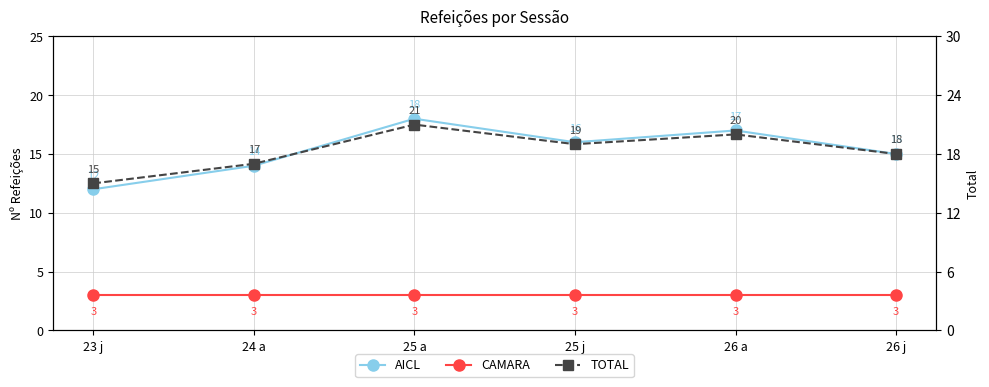

Is it true that CAMARA equals 3 at 23 j?

True